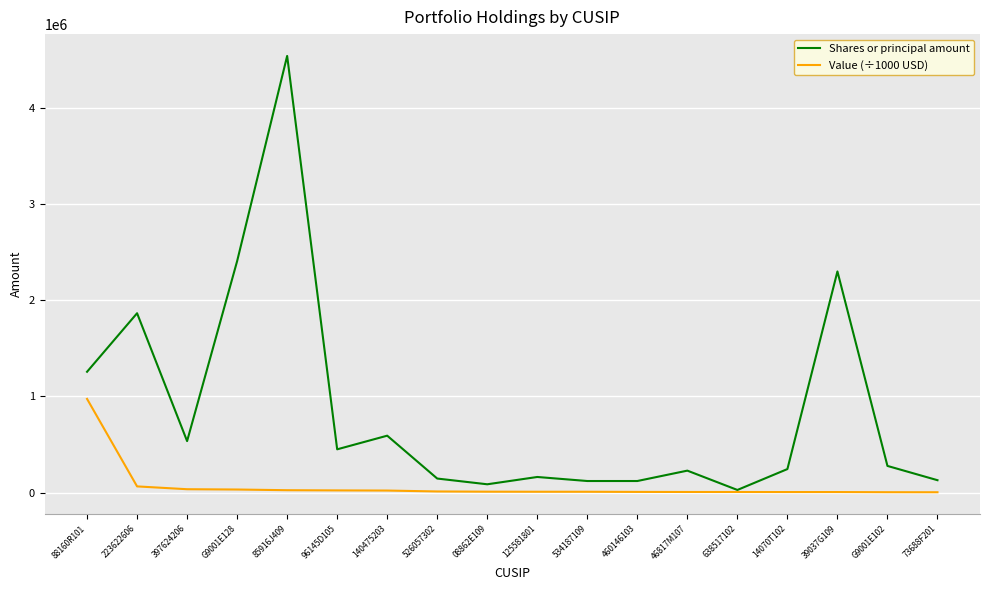

Which series changed the most between 140475203 and 534187109?

Shares or principal amount